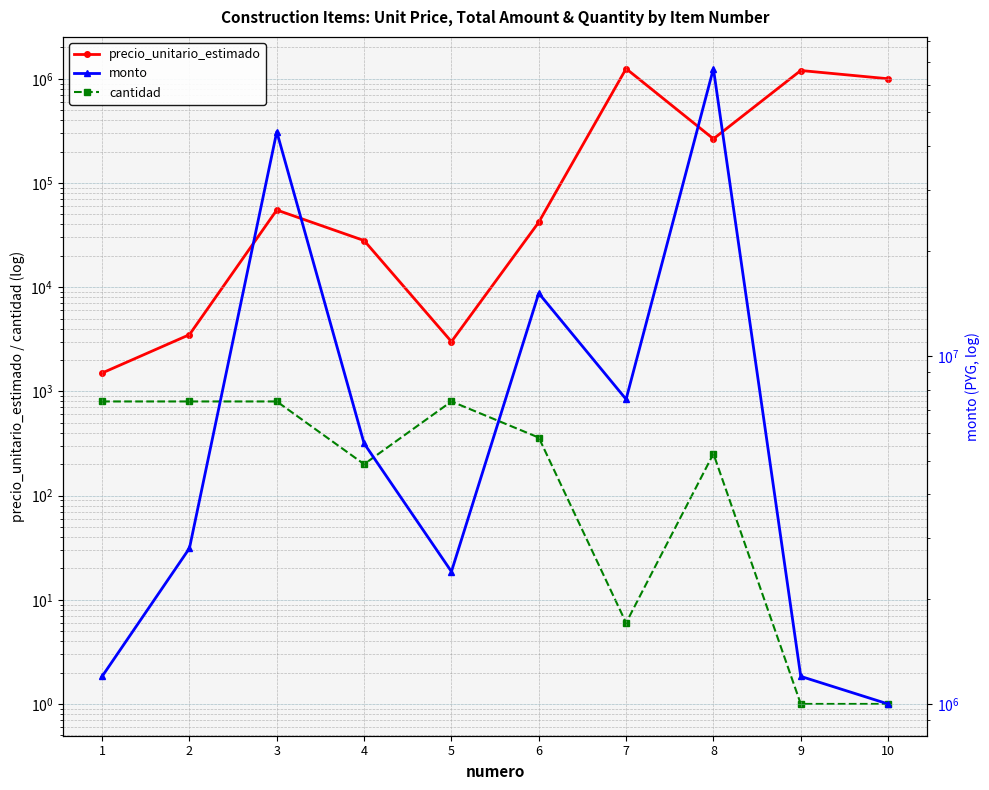

Between 1 and 5, which series saw the biggest shift?

monto